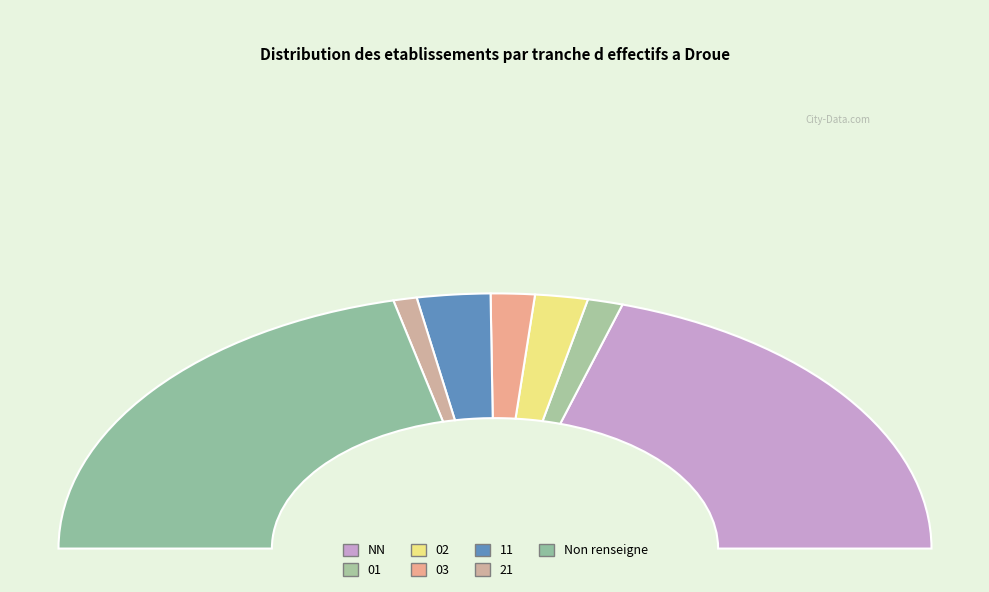

Which slice is the smallest?

21